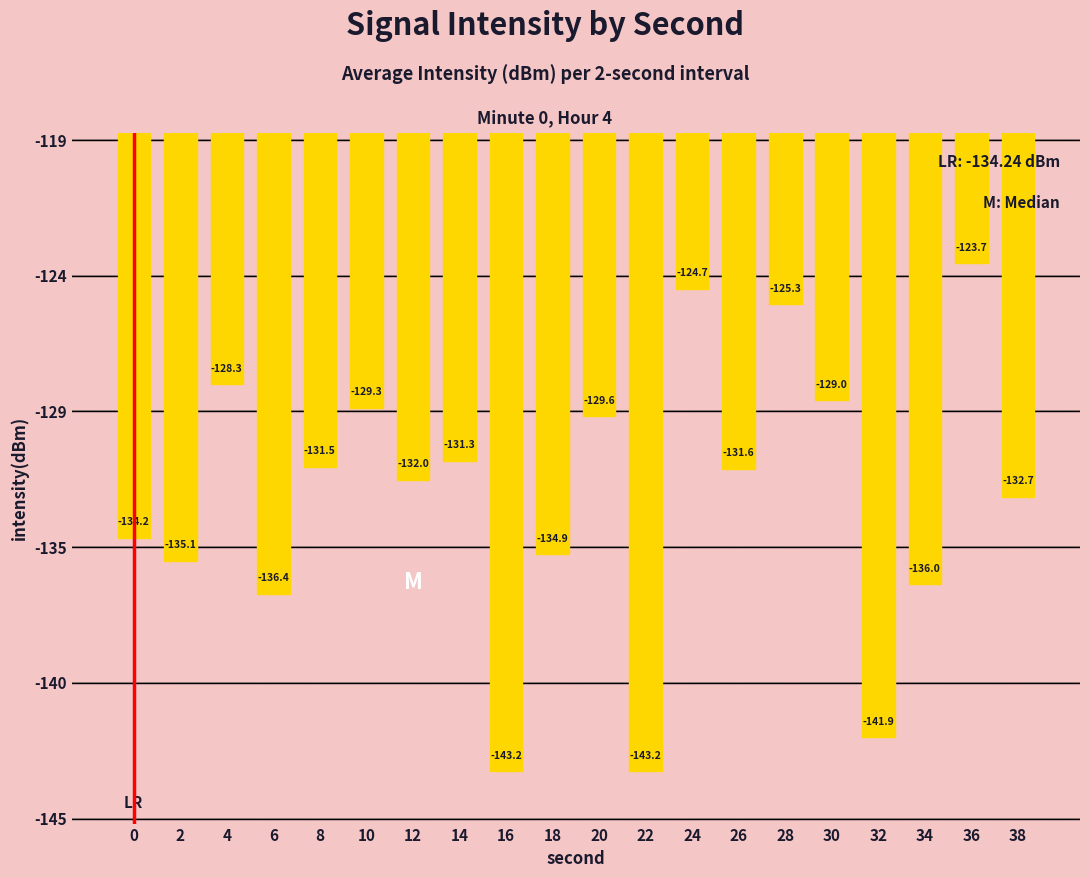

How many categories are shown in the chart?

20